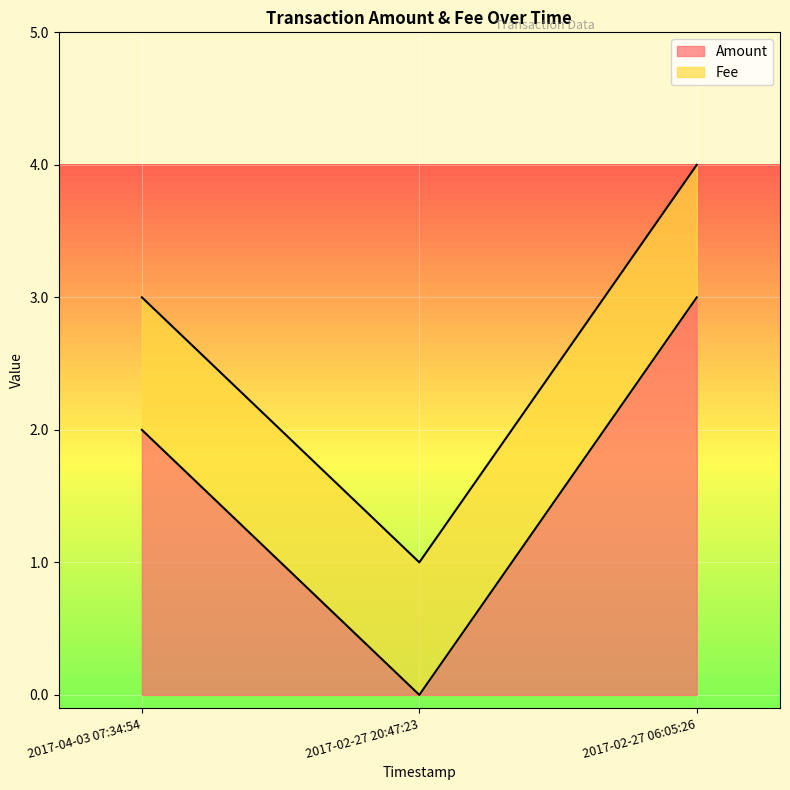

At which category does the chart reach its peak across all series?

2017-02-27 06:05:26